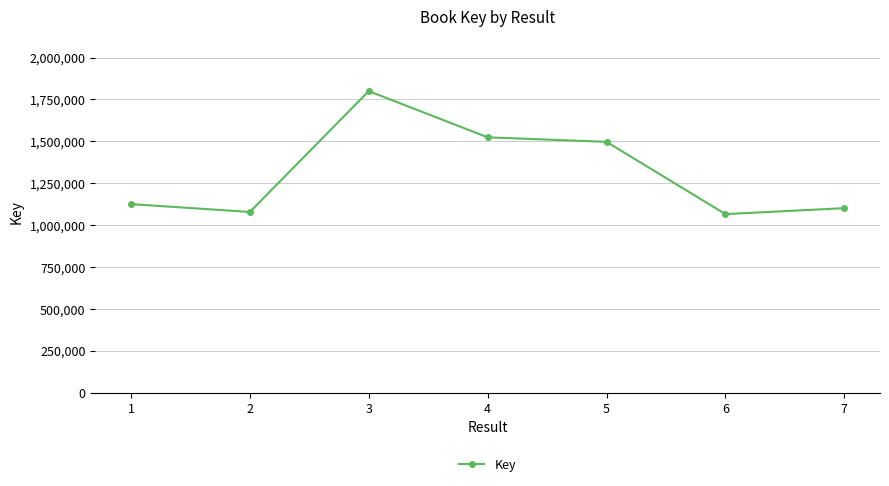

How many series are shown in this chart?

1